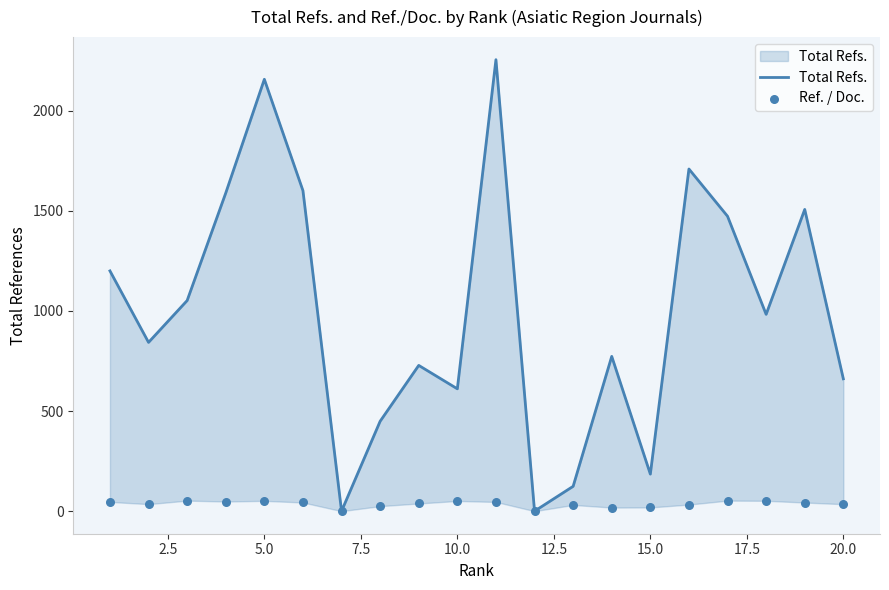

Is the value of Total Refs. at 18 greater than the value of Ref. / Doc. at 19?

Yes